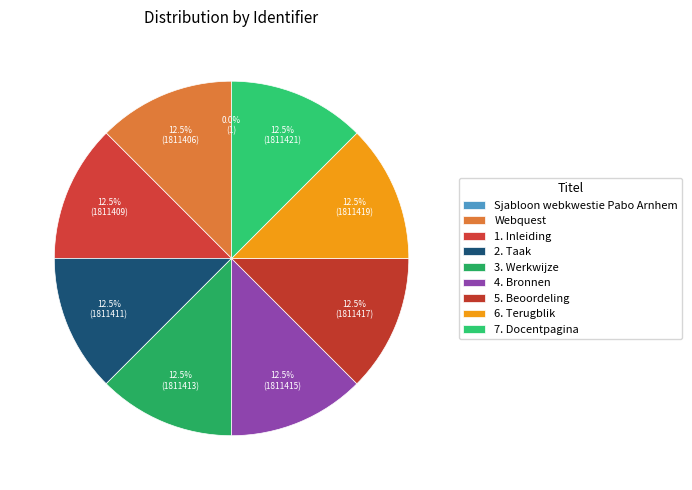

Approximately how many times larger is the value at 6. Terugblik compared to 7. Docentpagina?

1.0